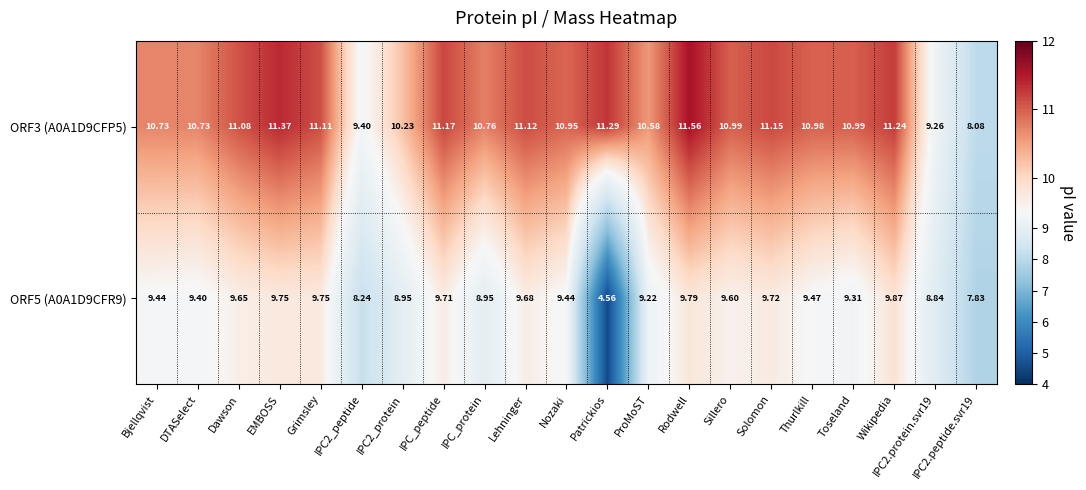

Which series has the largest range (max minus min)?

ORF5 (A0A1D9CFR9)